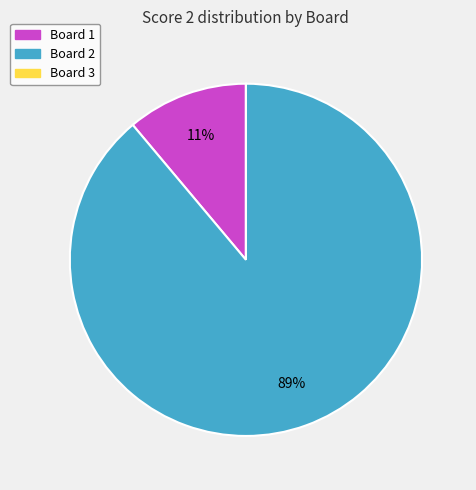

Which category has the biggest portion of the pie?

Board 2